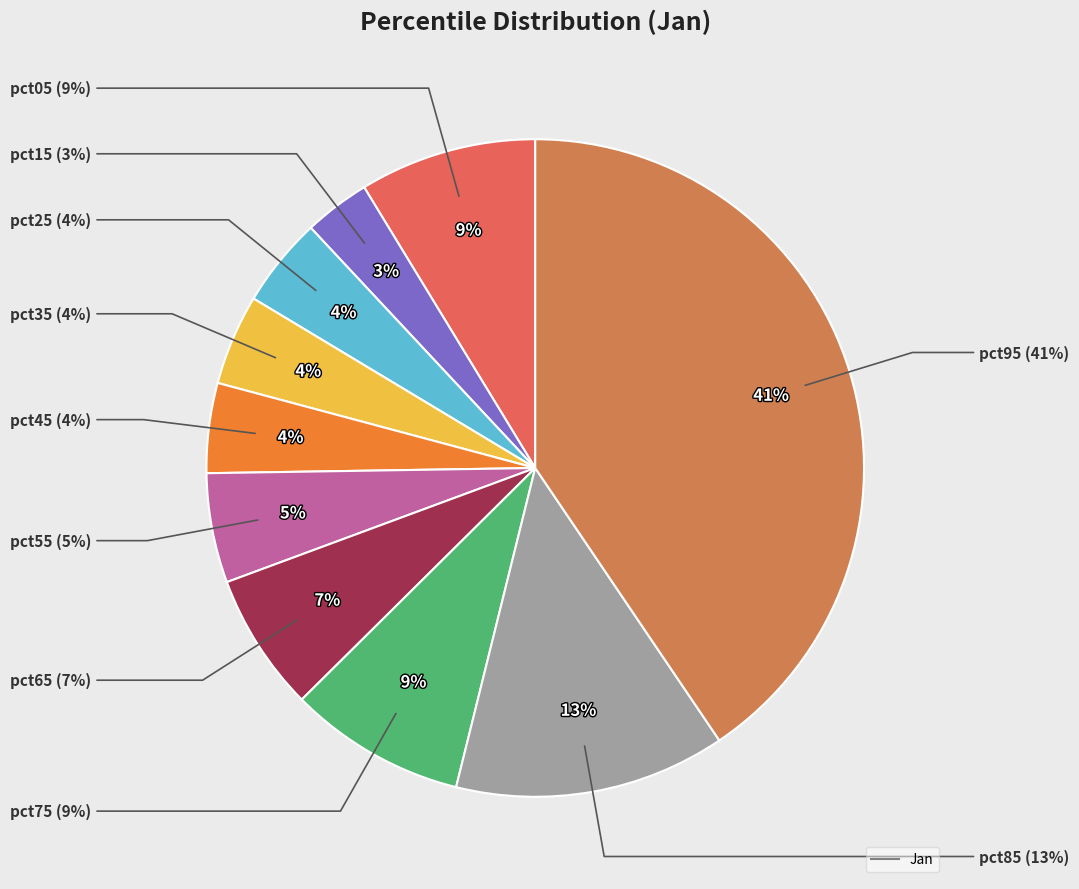

Which has a higher value, pct55 or pct25?

pct55